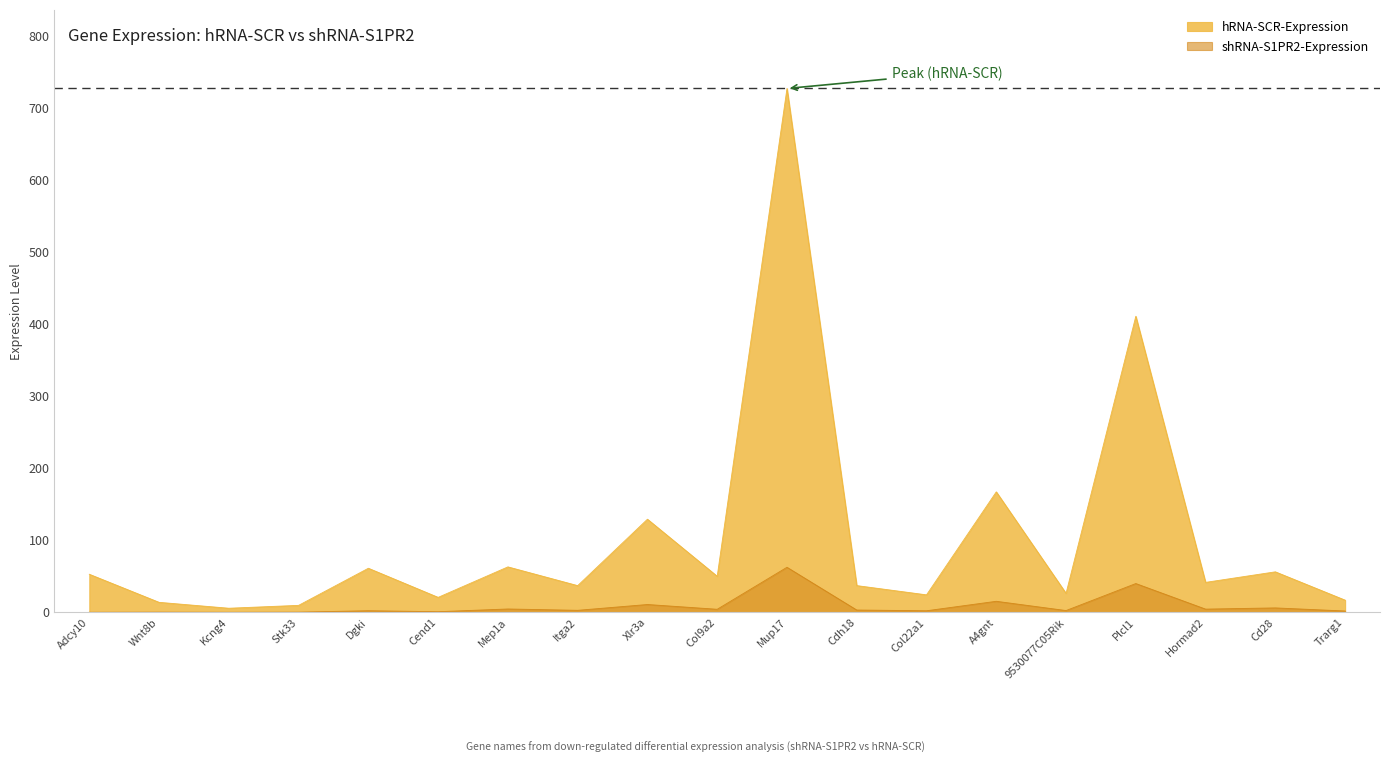

What is the smallest value displayed?

0.2